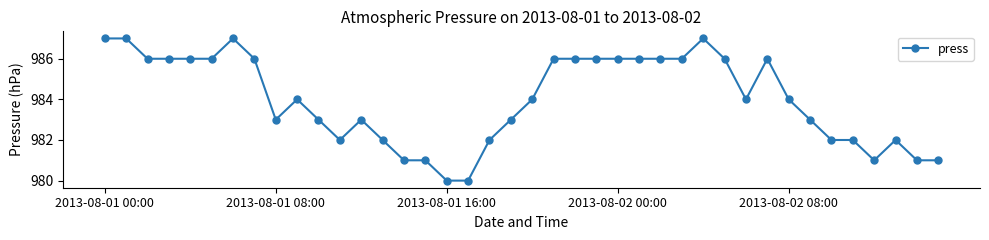

What is the value of the 2nd point from the left?

987